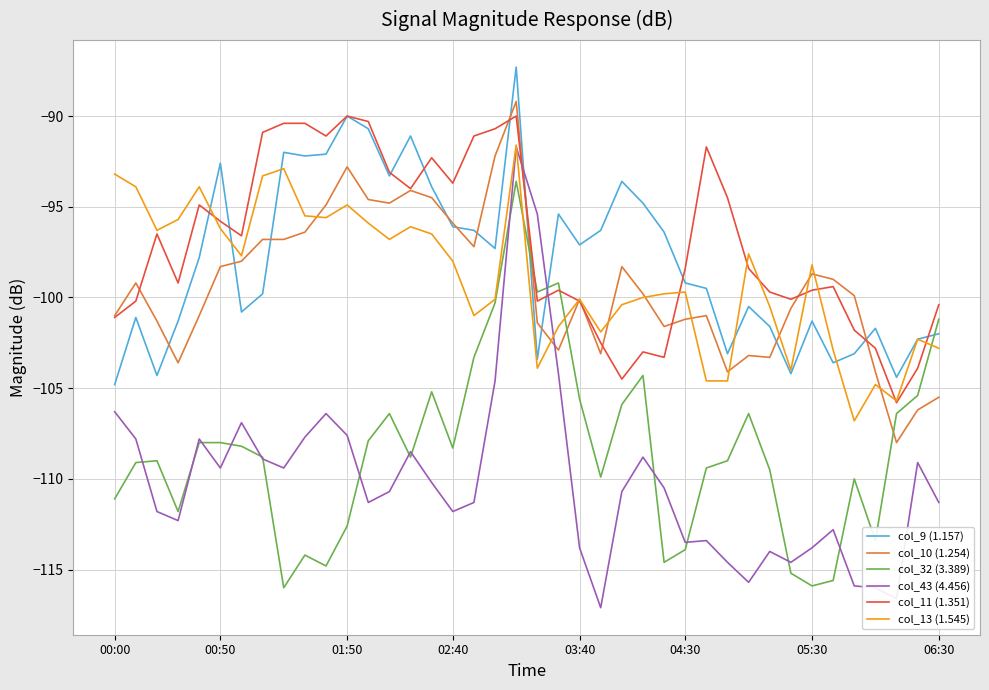

How many series are shown in this chart?

6